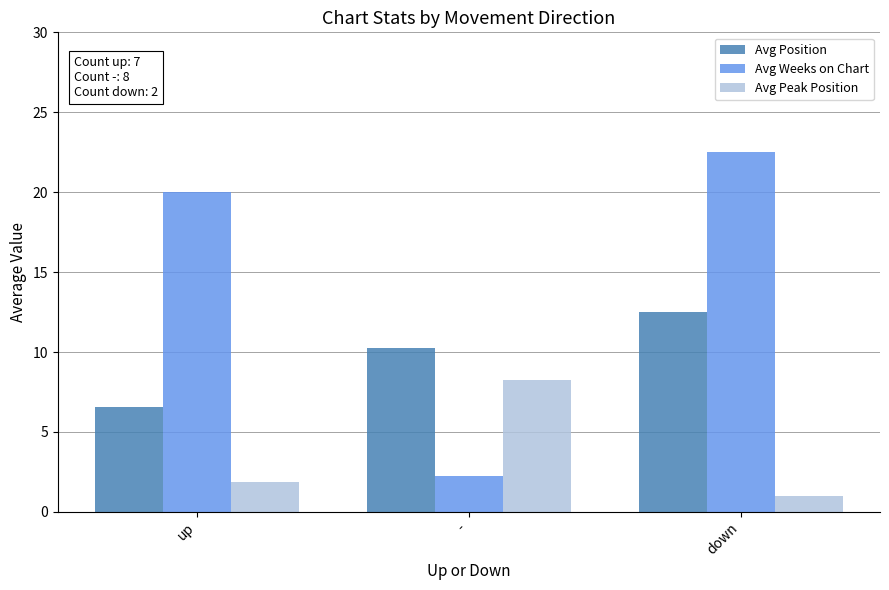

Between up and down, which series saw the biggest shift?

Avg Position